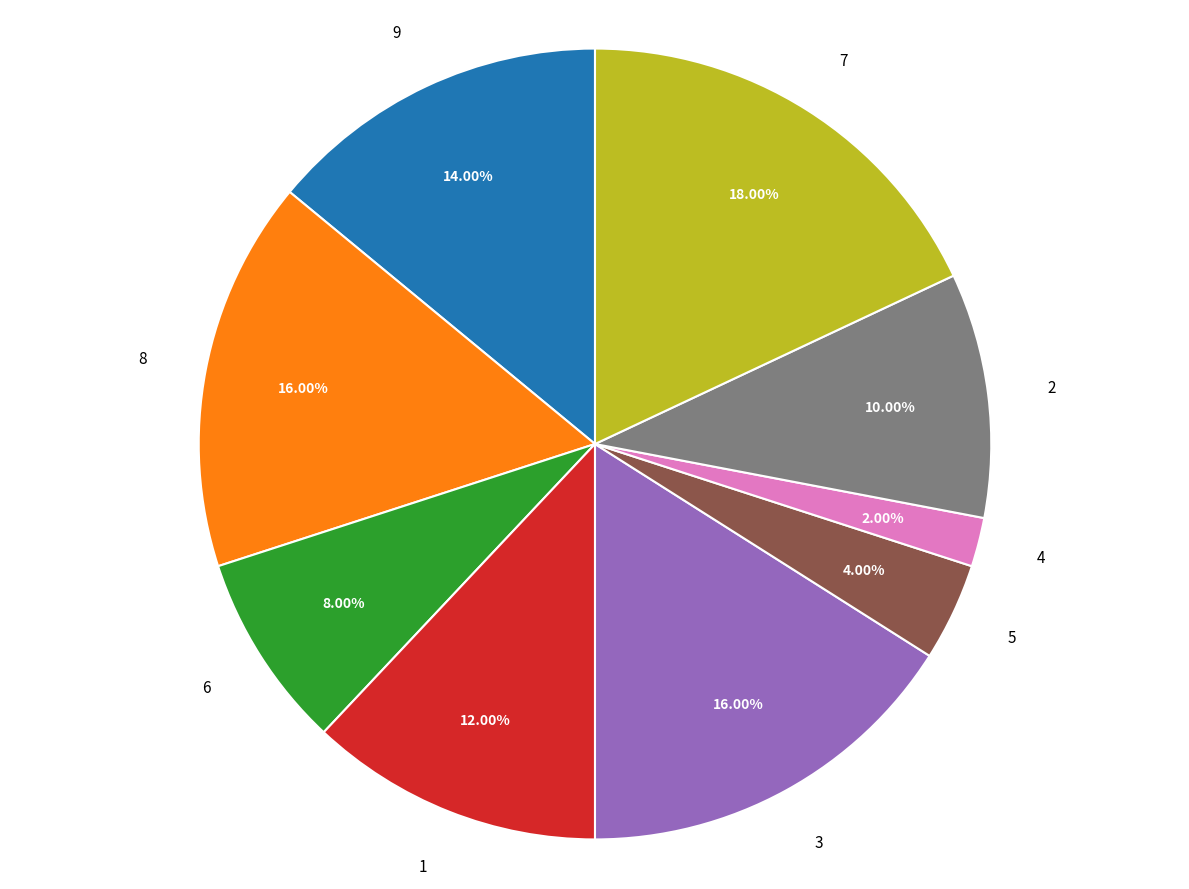

To the nearest percent, what portion does 4 represent?

2%